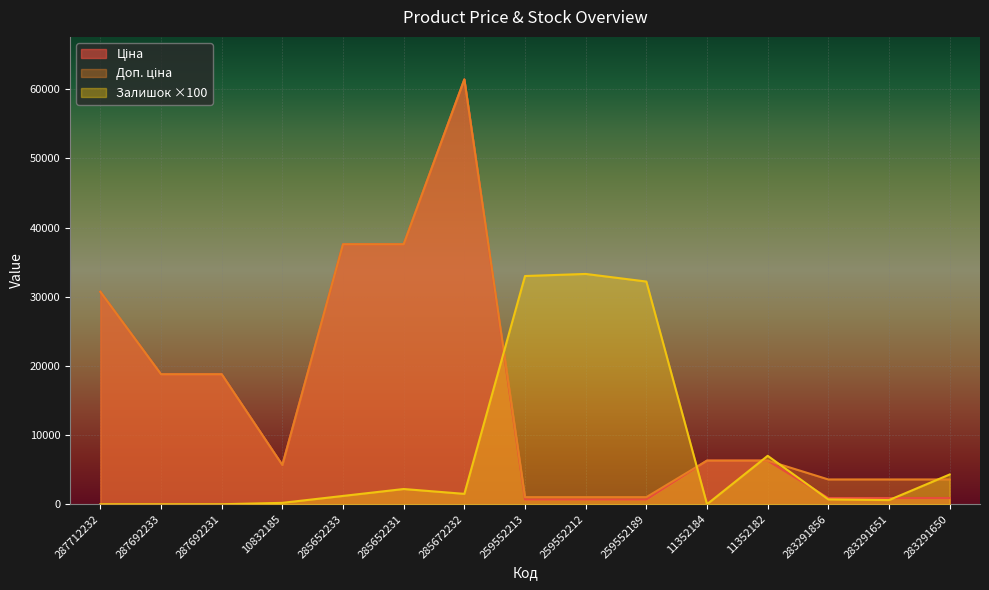

Which category has the lowest value in the Доп. ціна series?

259552213